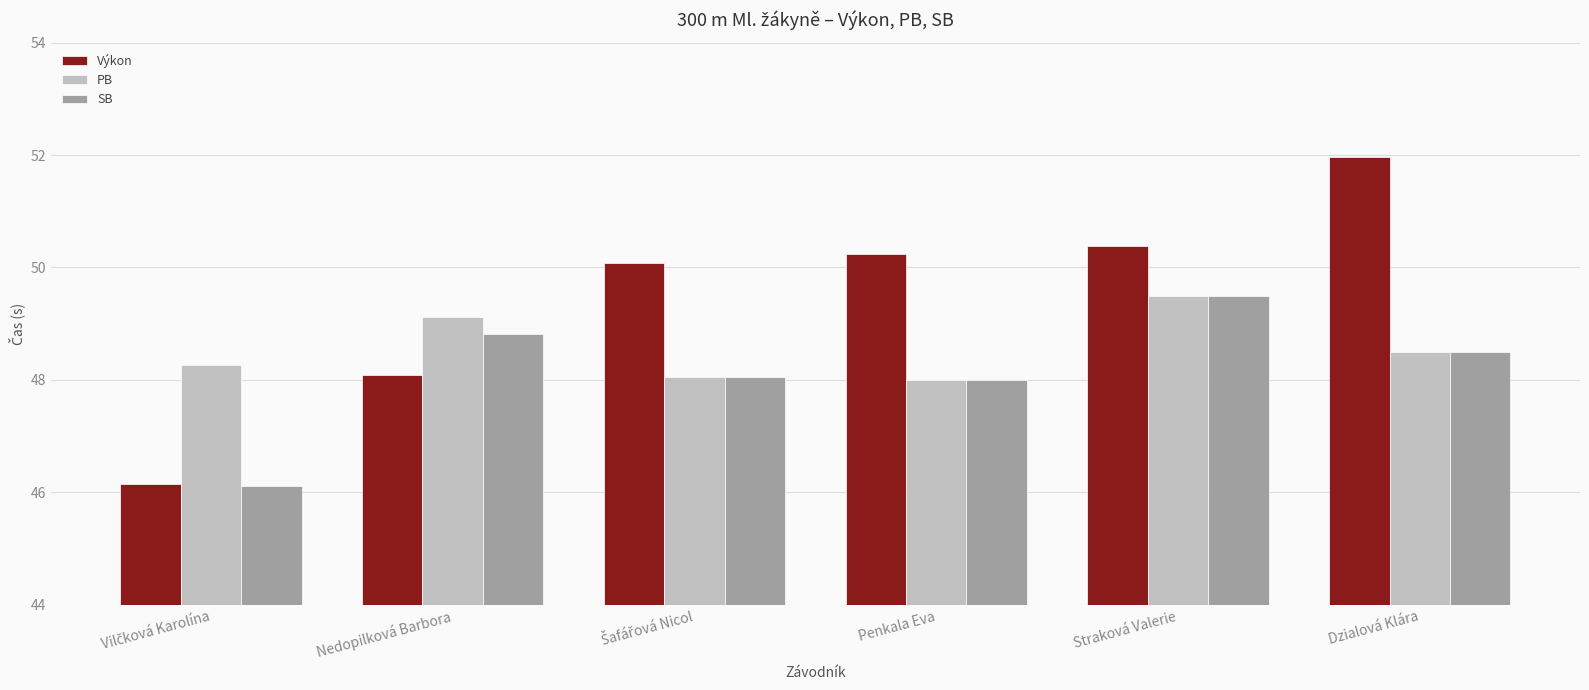

What is the difference between the second highest and minimum values in the Výkon series?

4.2